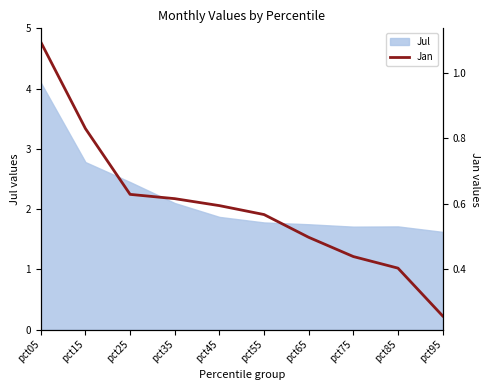

At which label is the value closest to 0?

pct95